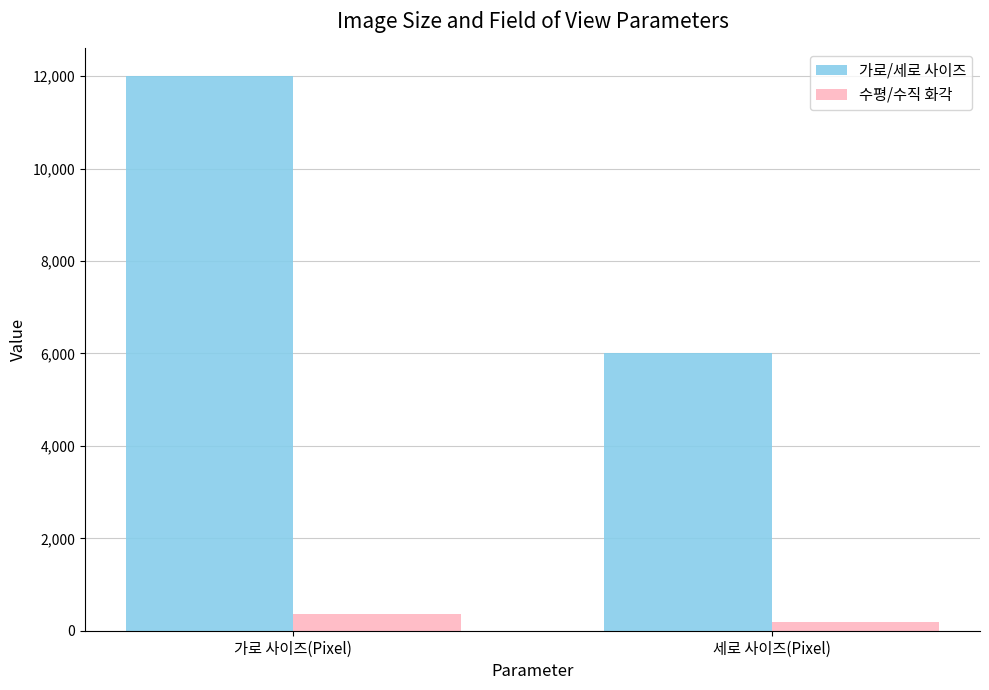

Which series changed the most between 가로 사이즈(Pixel) and 세로 사이즈(Pixel)?

가로/세로 사이즈